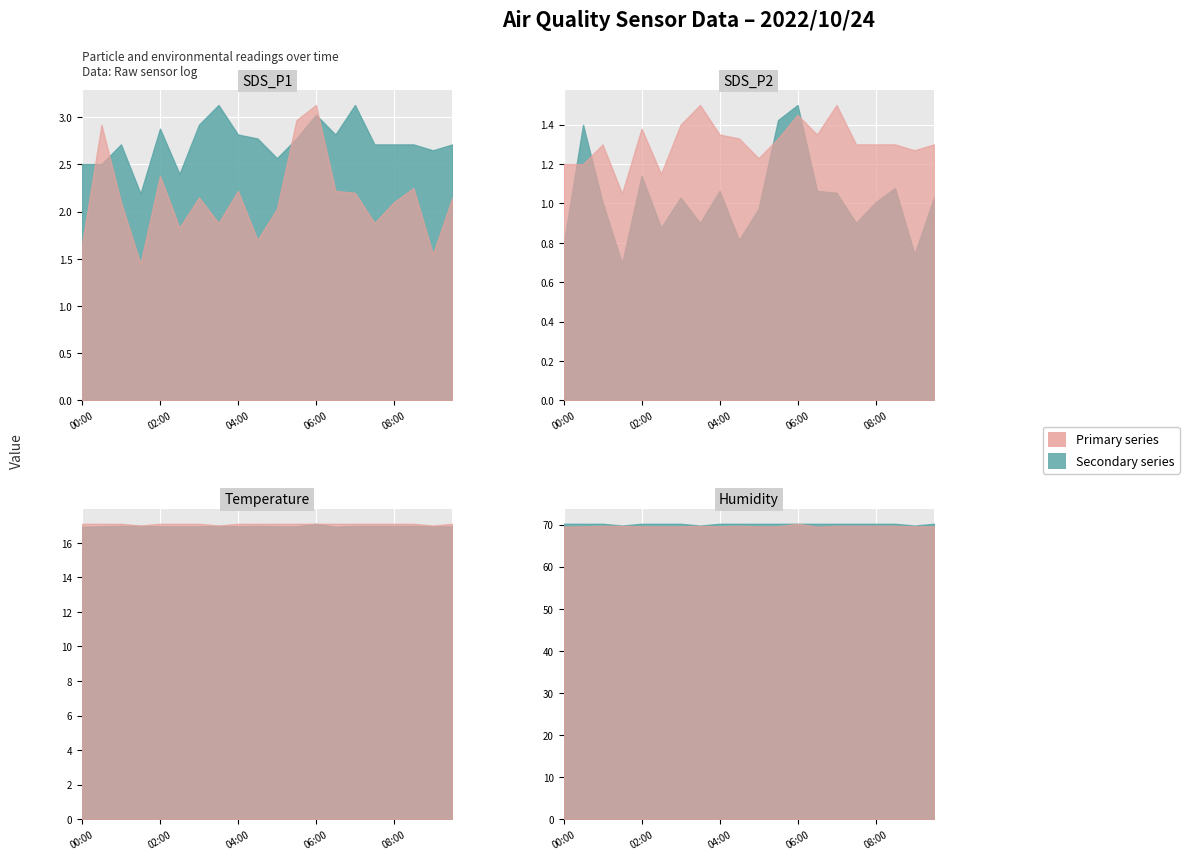

What position from the left is 04:00?

9